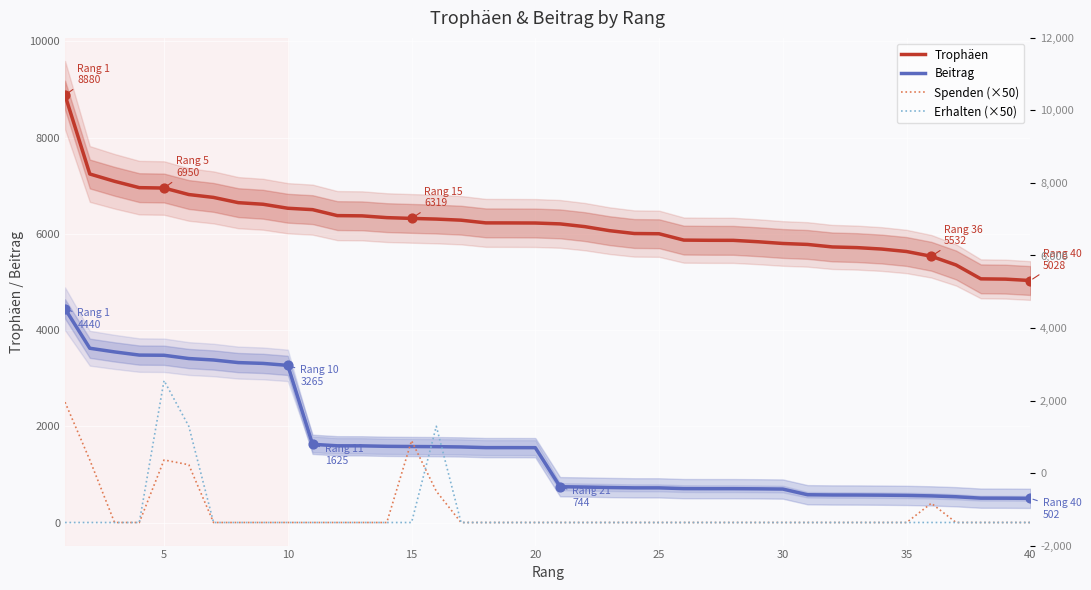

Which series reaches the maximum Y coordinate?

Trophäen